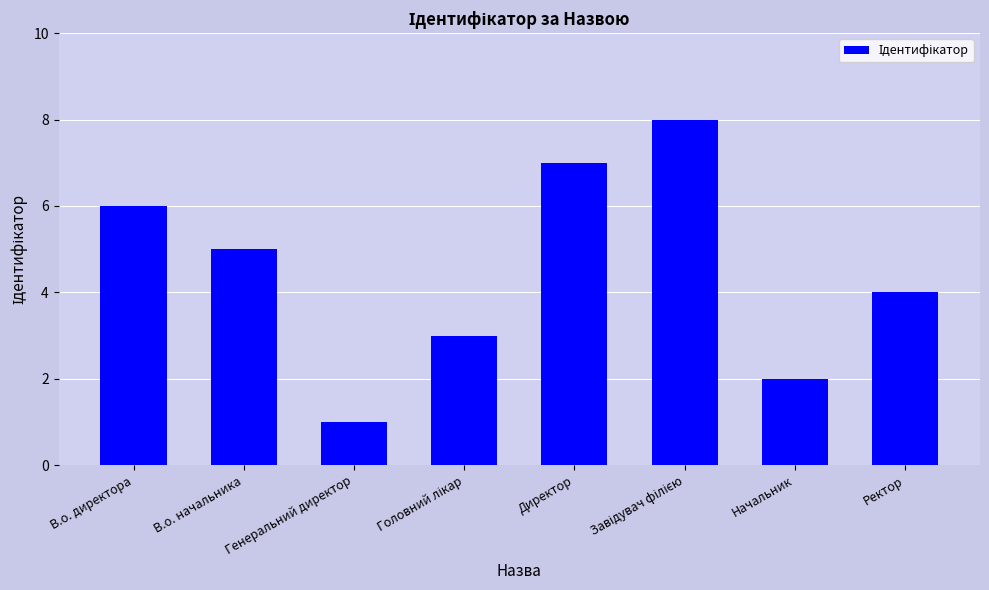

Where does the data first go above 5?

В.о. директора